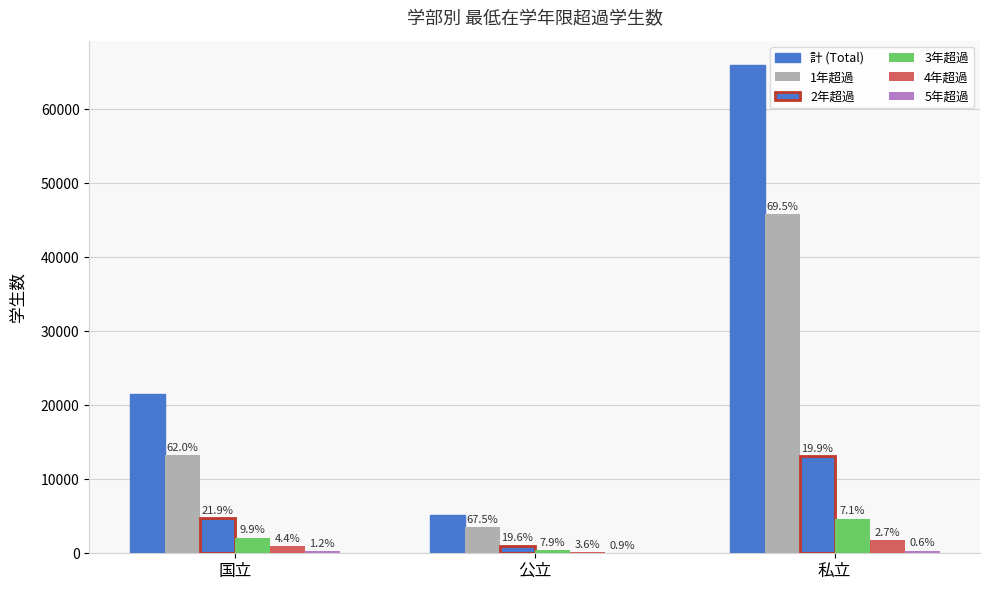

How many 3年超過 values are between 416 and 4669?

3